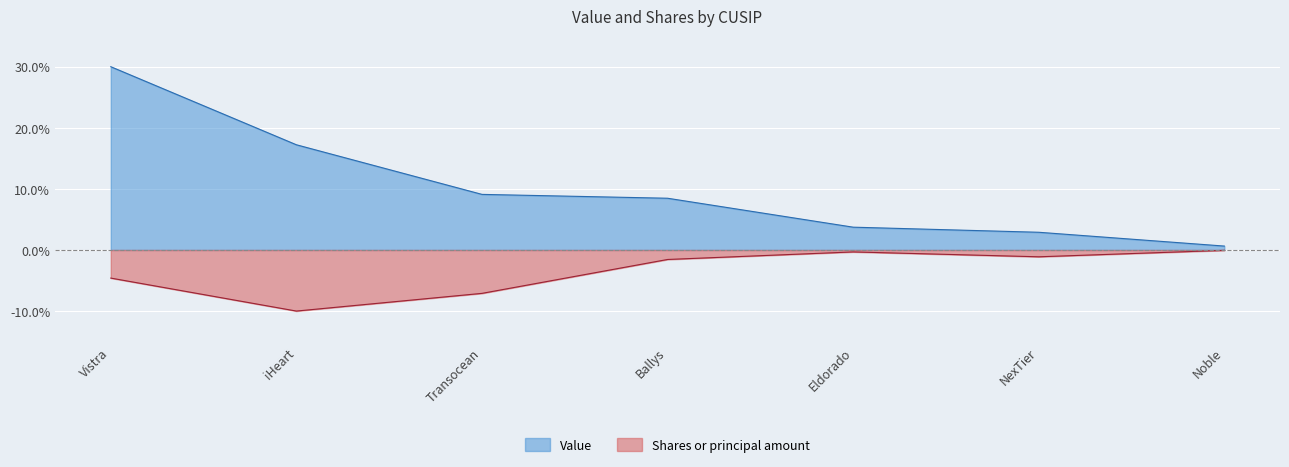

Is the value of Value at NexTier greater than the value of Shares or principal amount at Eldorado?

Yes